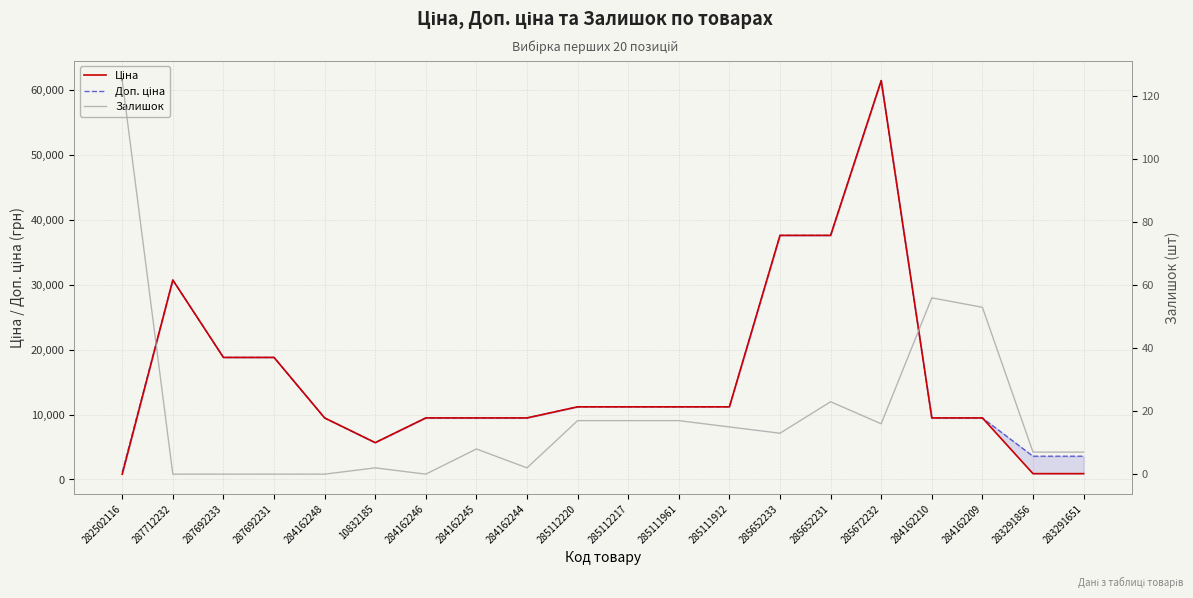

Rank the categories by Ціна value from lowest to highest.

282502116, 283291856, 283291651, 10832185, 284162248, 284162246, 284162245, 284162244, 284162210, 284162209, 285112220, 285112217, 285111961, 285111912, 287692233, 287692231, 287712232, 285652233, 285652231, 285672232